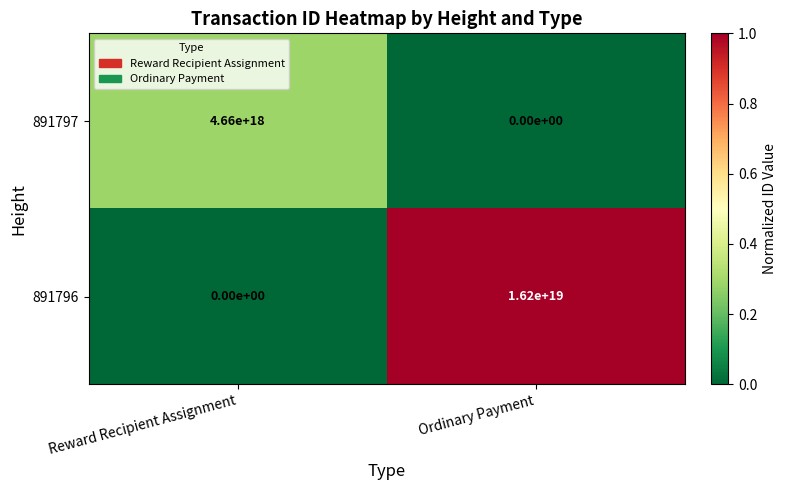

Between Reward Recipient Assignment and Ordinary Payment, which series saw the biggest shift?

891796